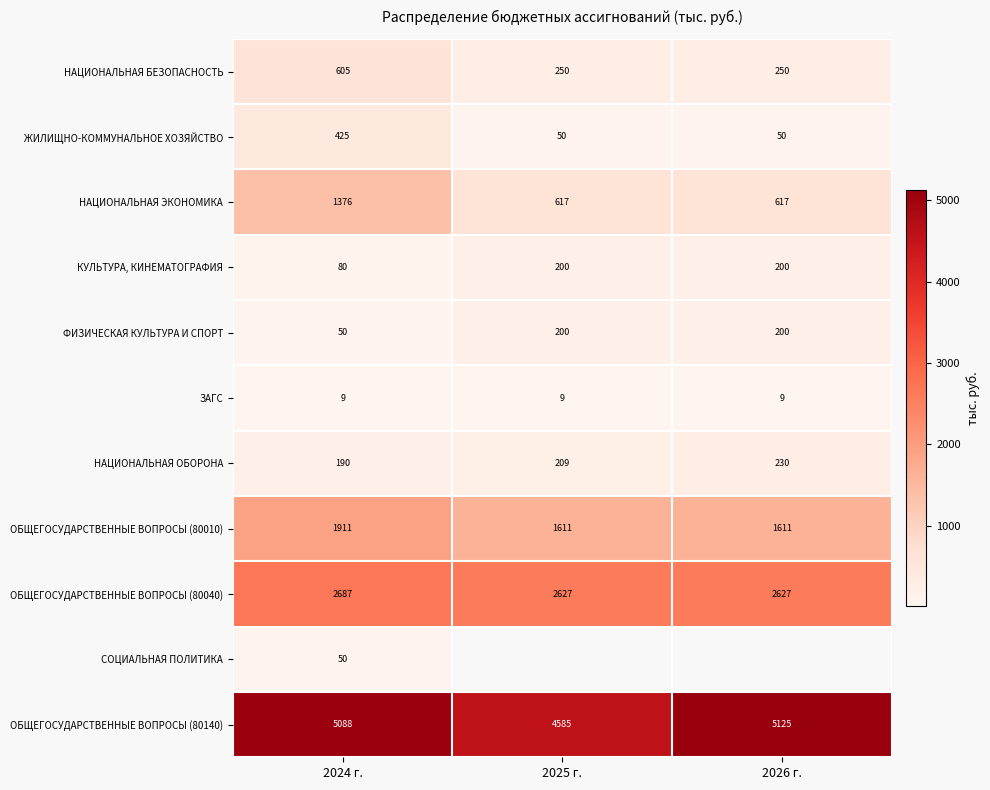

What is the maximum value for ОБЩЕГОСУДАРСТВЕННЫЕ ВОПРОСЫ (80010)?

1911